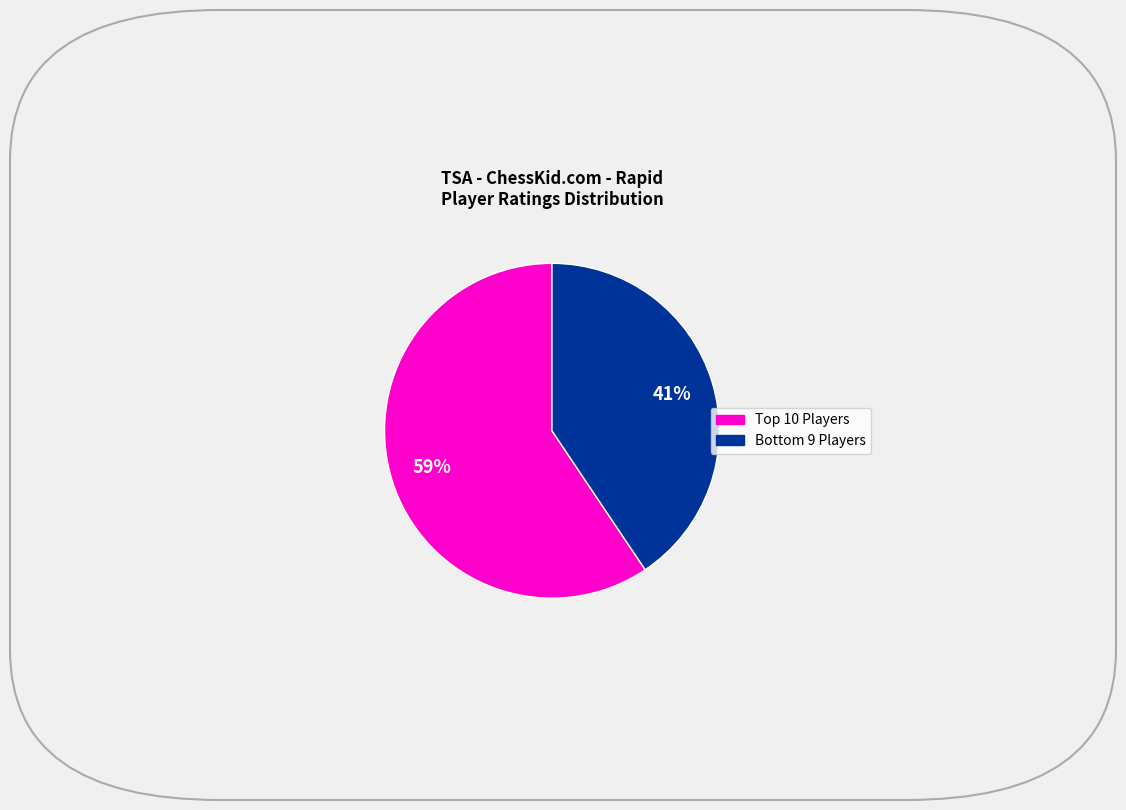

To the nearest percent, what is the average slice percentage?

50%